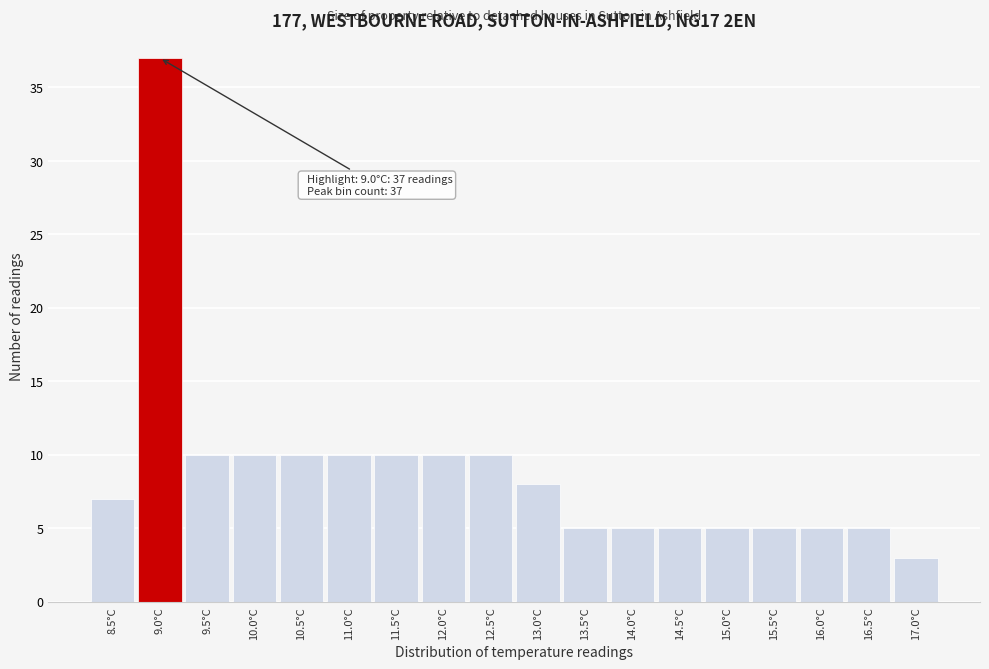

Which range on the x-axis has the tallest bar?

8.75 to 9.25